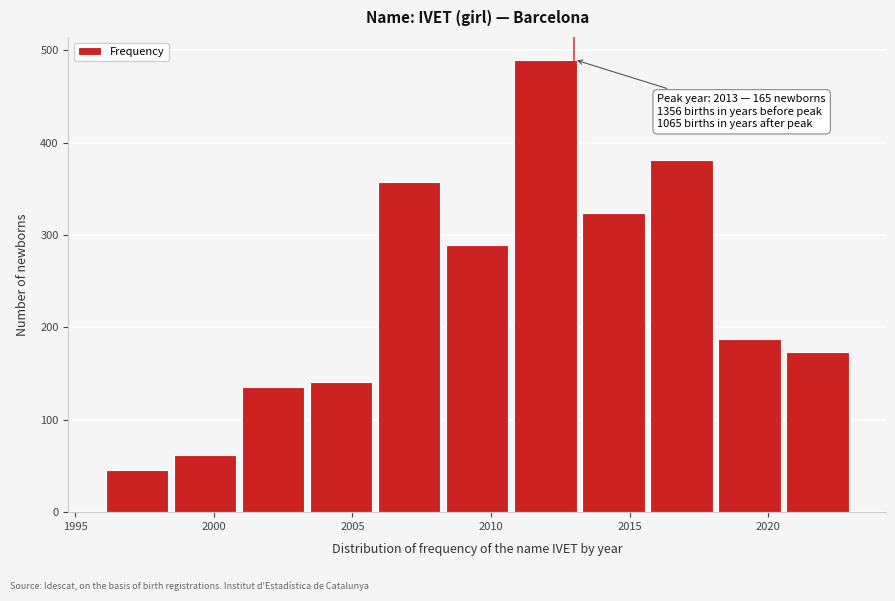

Which range on the x-axis has the tallest bar?

2010.5 to 2013.0